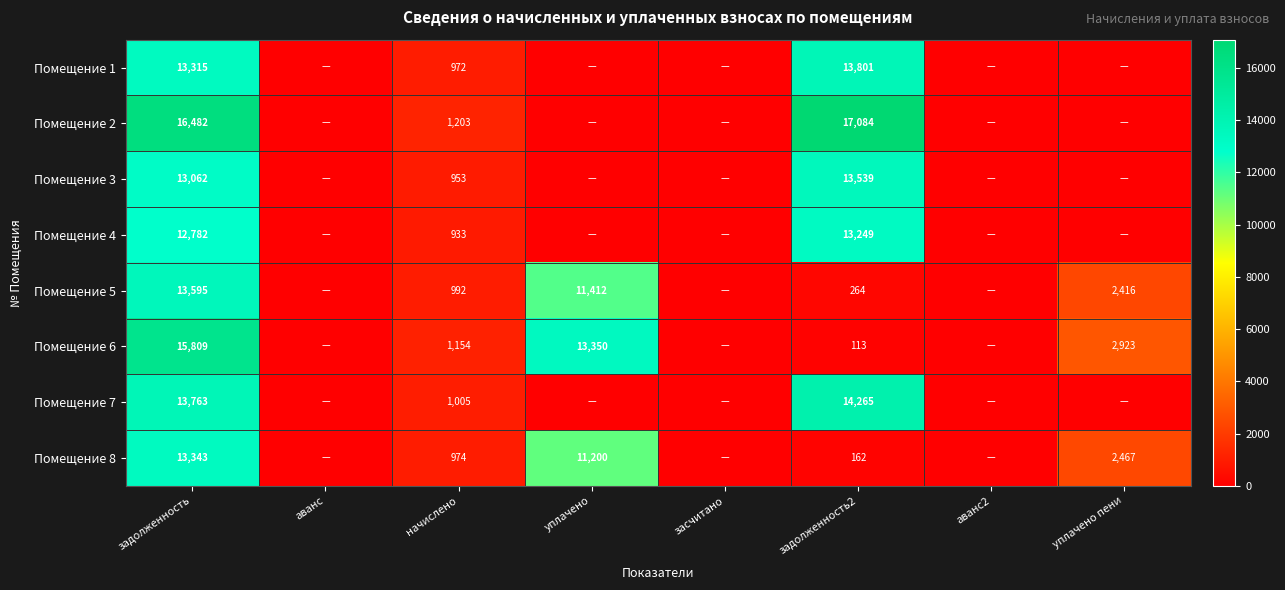

What is the total value across all series at задолженность?

112151